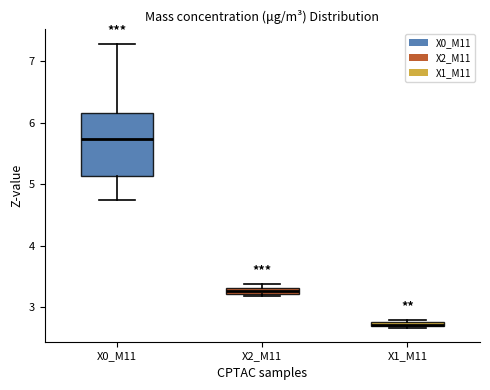

Which box's median line is the lowest?

X1_M11